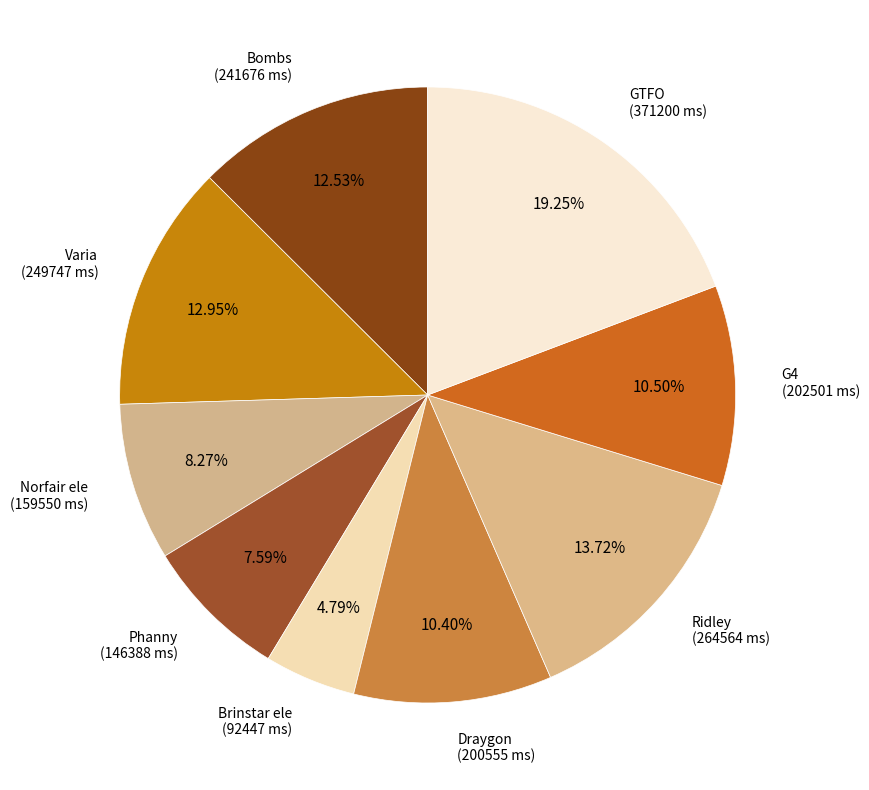

How many slices are in this pie chart?

9